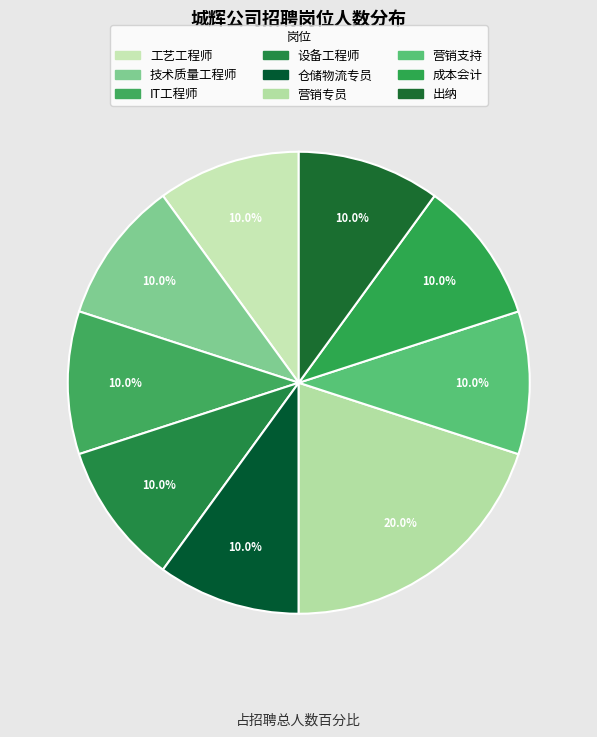

Rank the categories by value from highest to lowest.

营销专员, 工艺工程师, 技术质量工程师, IT工程师, 设备工程师, 仓储物流专员, 营销支持, 成本会计, 出纳